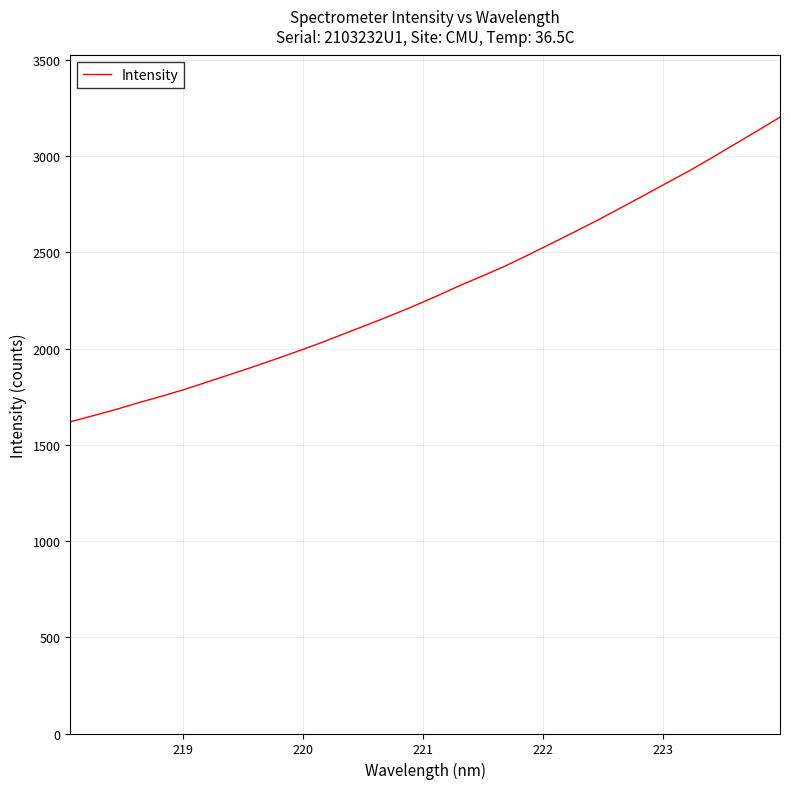

What is the difference between the maximum and minimum values?

1582.7